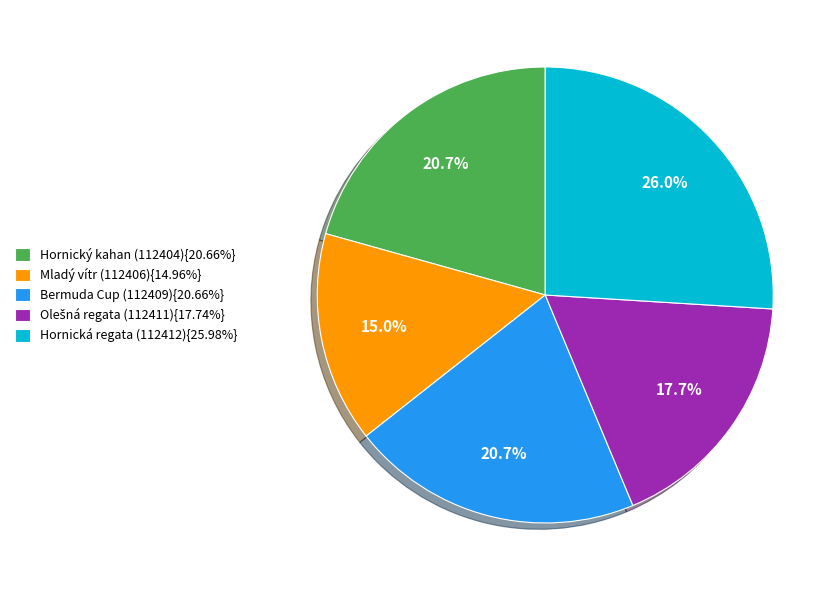

Does Hornický kahan (112404){20.66%} represent more than half of the total?

No